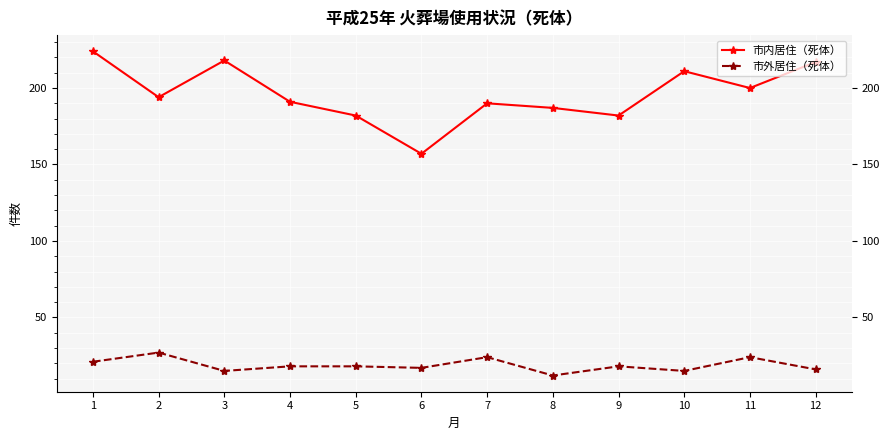

What is the sum of all 市外居住（死体） values?

225